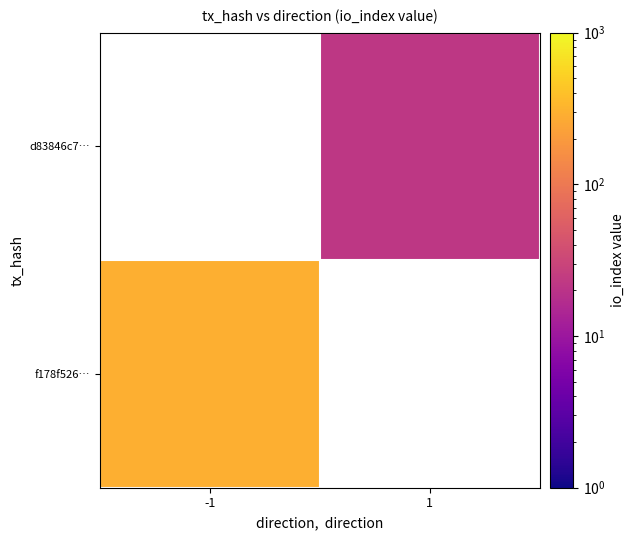

List the labels in order of f178f526… value, smallest first.

-1, 1